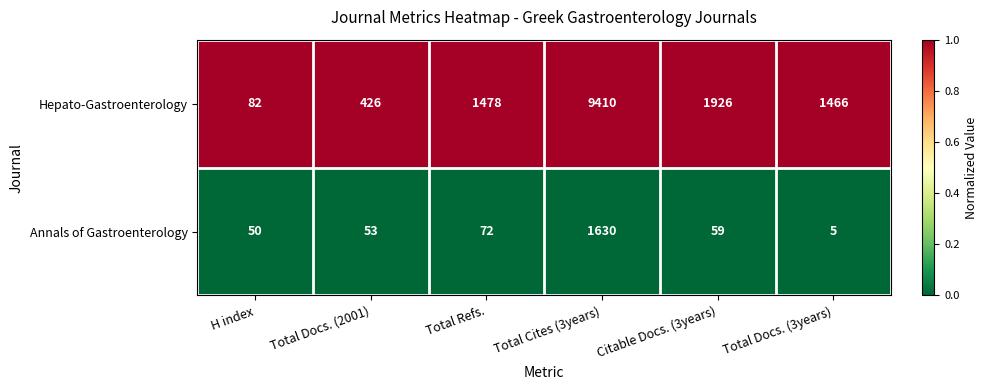

What is the spread (max minus min) of values at Total Docs. (2001)?

373